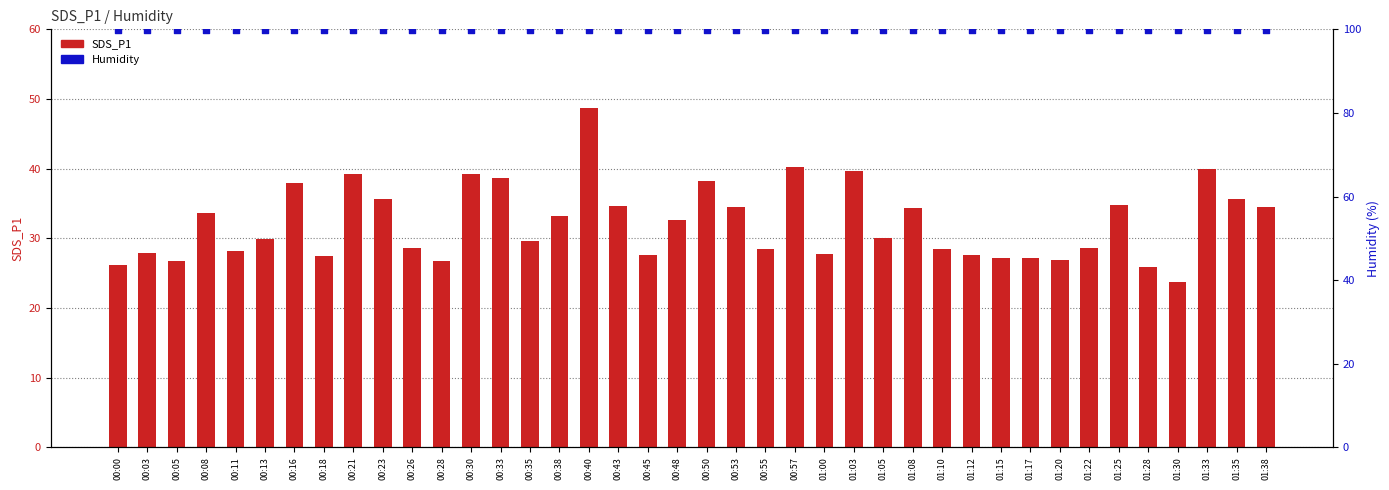

What are all the series names shown in the legend?

SDS_P1, Humidity